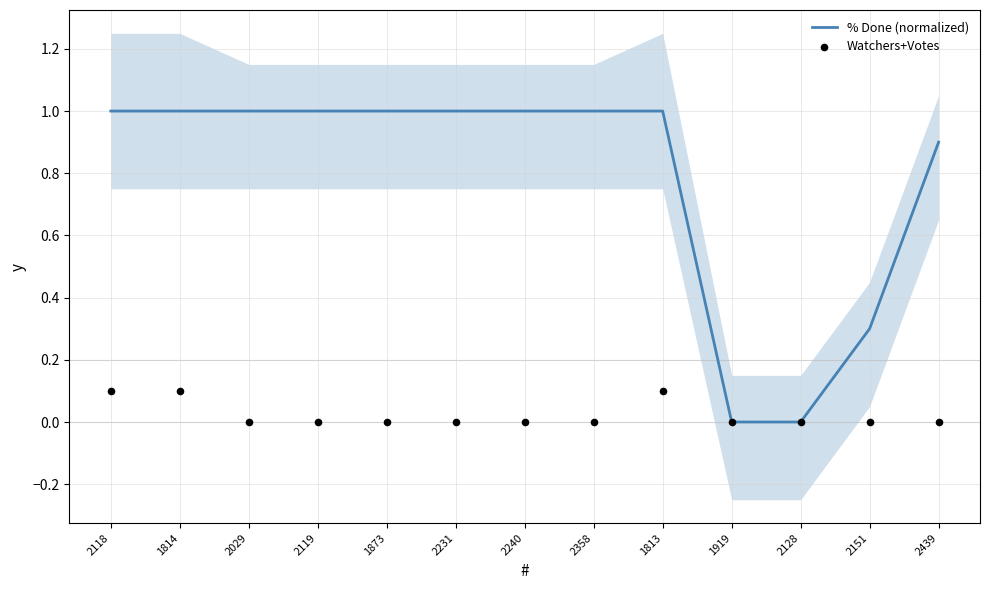

At how many categories does at least one series exceed 0?

11